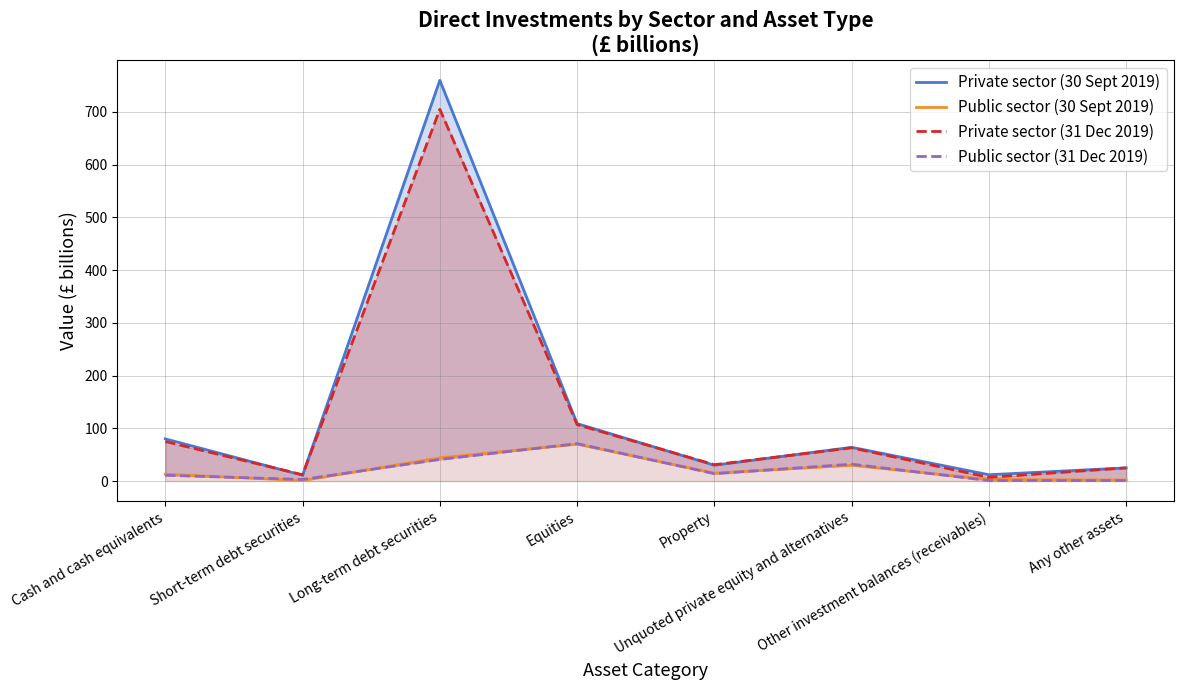

Rank the categories by Private sector (31 Dec 2019) value from highest to lowest.

Long-term debt securities, Equities, Cash and cash equivalents, Unquoted private equity and alternatives, Property, Any other assets, Short-term debt securities, Other investment balances (receivables)